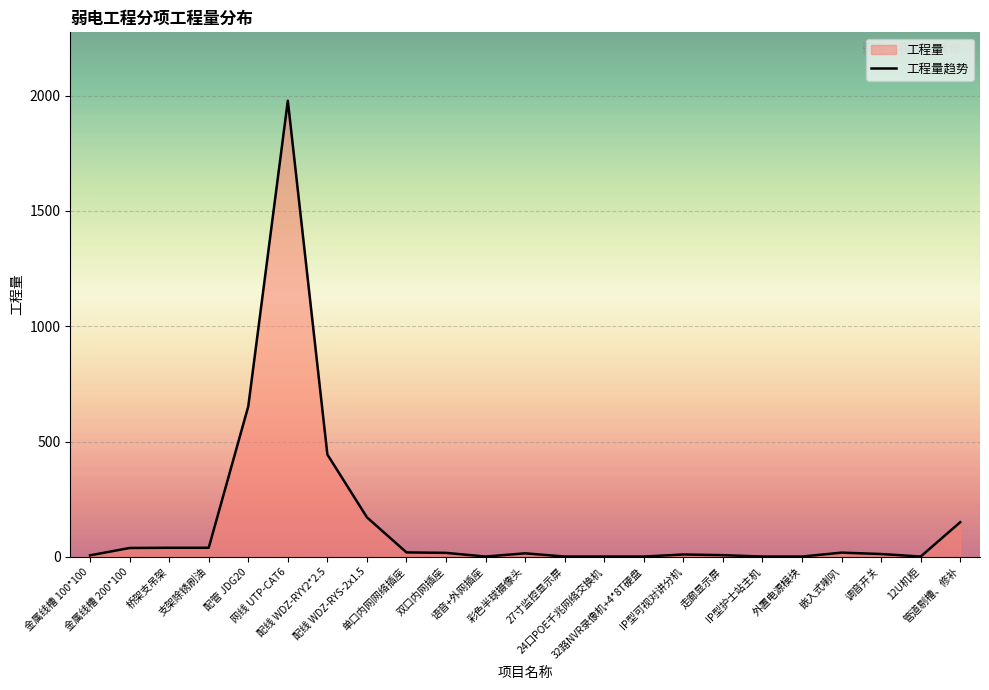

Rank the categories by value from lowest to highest.

语音+外网插座, 27寸监控显示屏, 24口POE千兆网络交换机, 32路NVR录像机+4*8T硬盘, IP型护士站主机, 外置电源模块, 12U机柜, 金属线槽 100*100, 走廊显示屏, IP型可视对讲分机, 调音开关, 彩色半球摄像头, 双口内网插座, 嵌入式喇叭, 单口内网网络插座, 金属线槽 200*100, 桥架支吊架, 支架除锈刷油, 管道剔槽、修补, 配线 WDZ-RYS-2x1.5, 配线 WDZ-RYY2*2.5, 配管 JDG20, 网线 UTP-CAT6